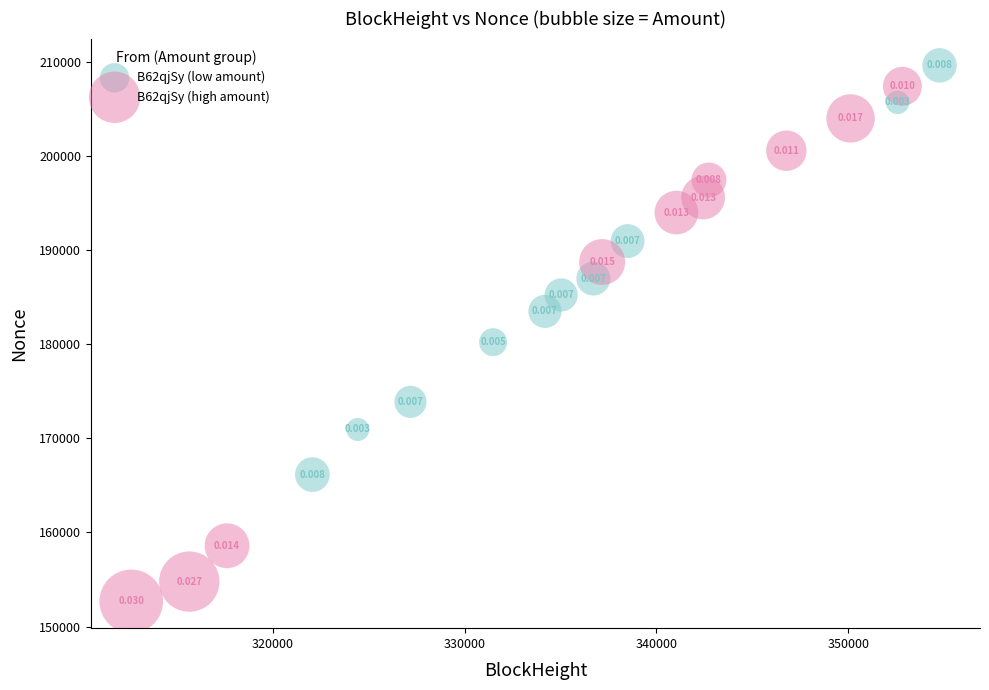

What are all the series names shown in the legend?

B62qjSy (low amount), B62qjSy (high amount)